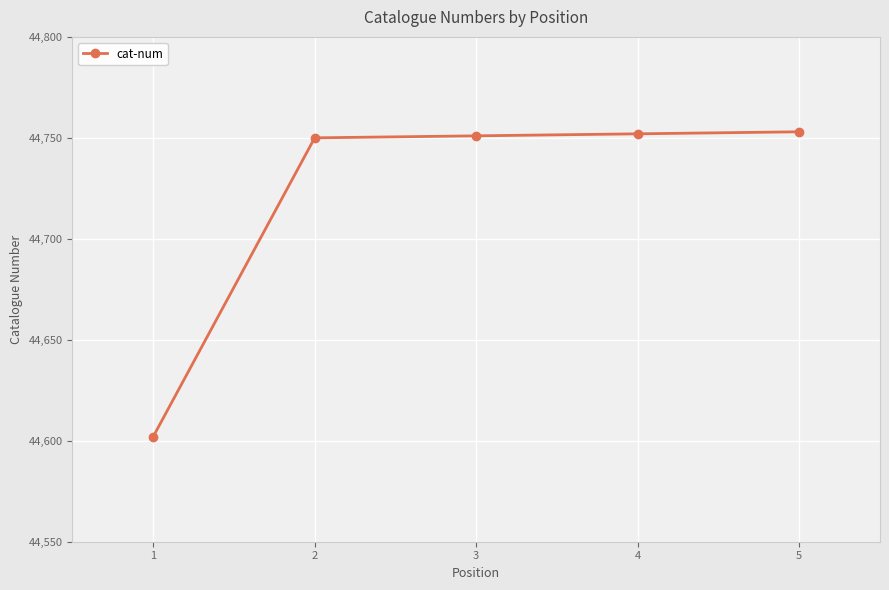

What is the maximum value shown in the chart?

44753